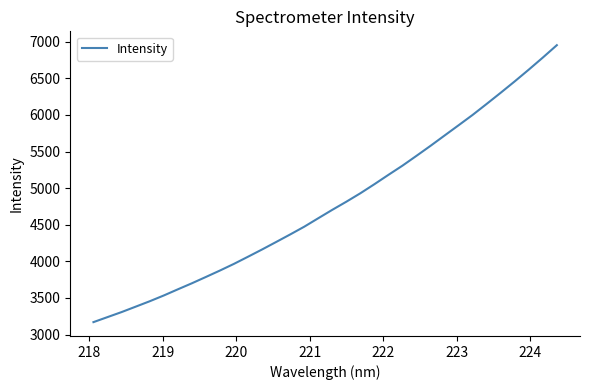

What is the difference between the maximum and minimum values?

3783.3